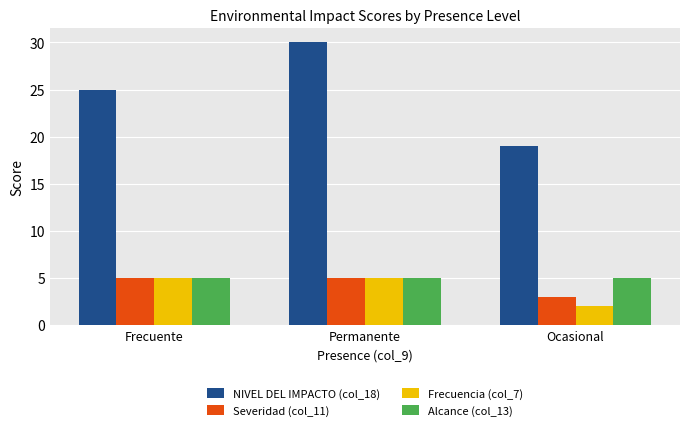

What is the difference between the highest and lowest values at Ocasional?

17